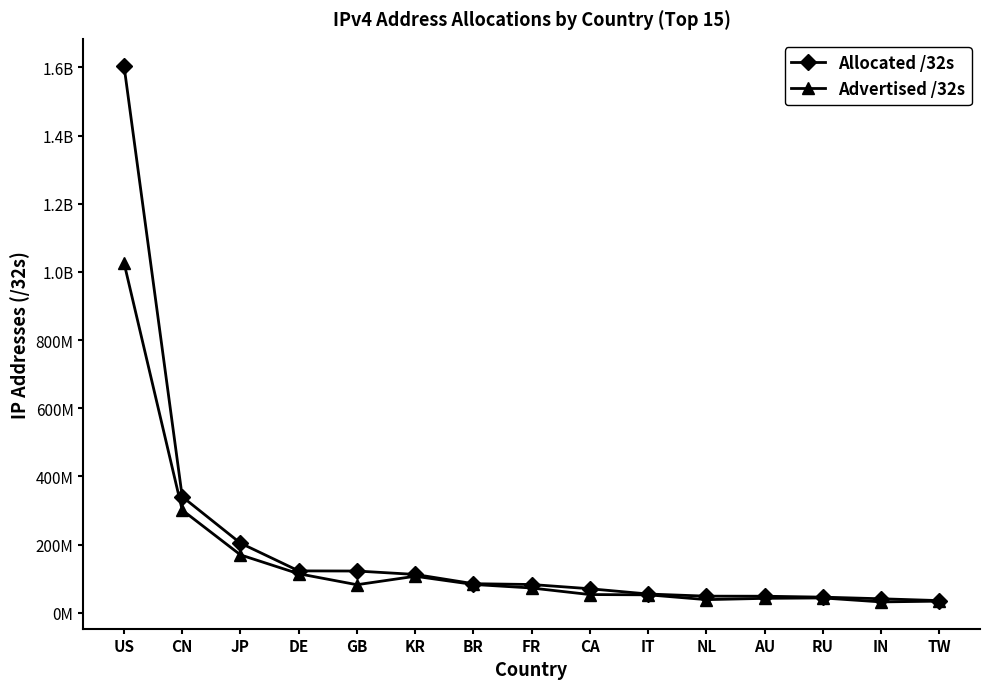

What position from the left is CA?

9